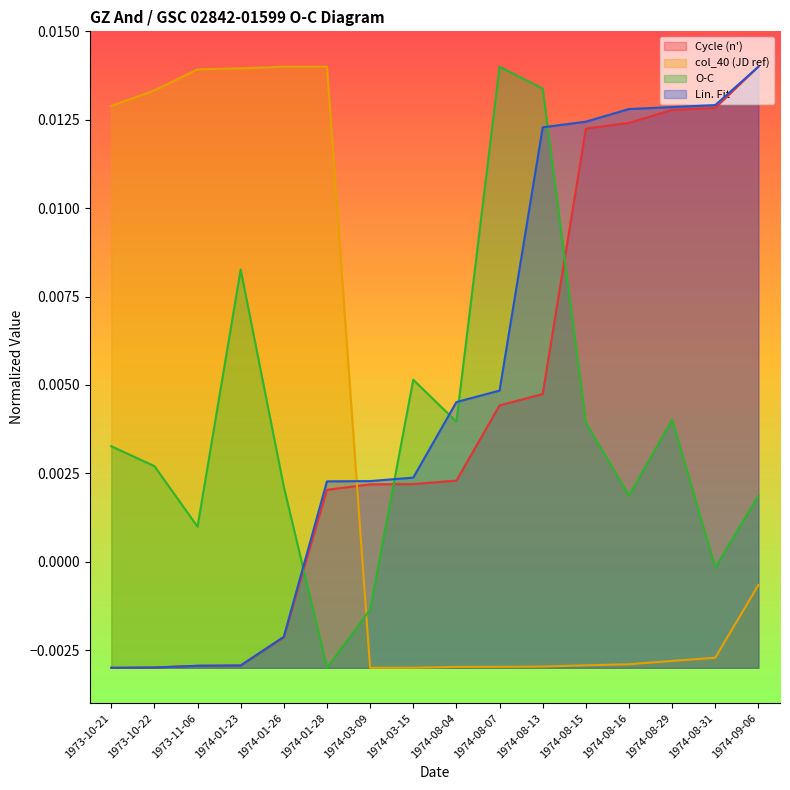

What position from the left is 1974-08-29?

14